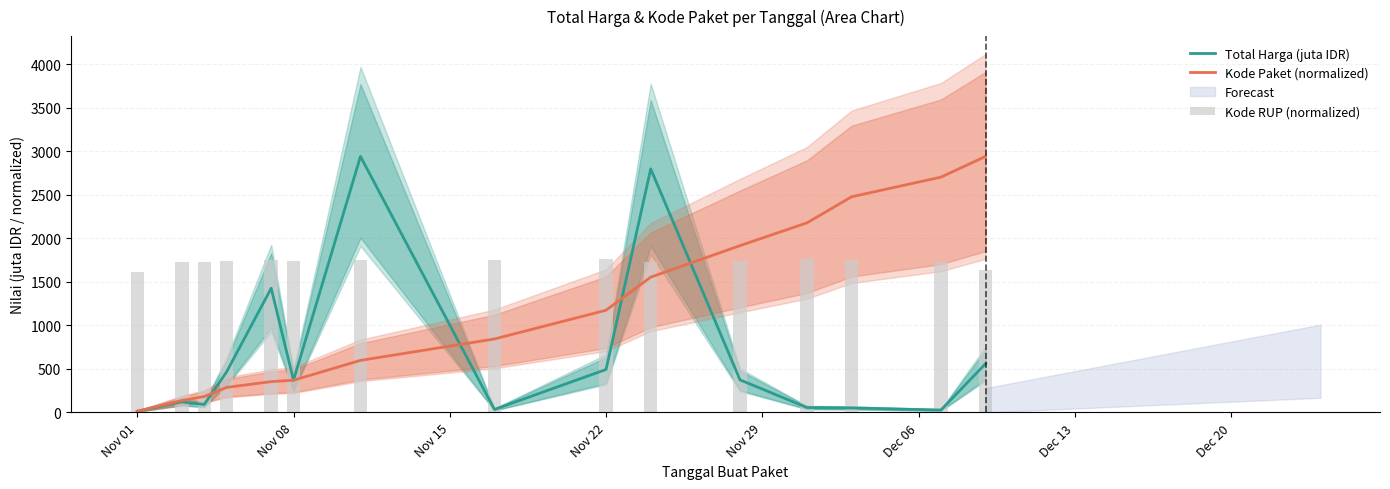

What is the minimum value shown in the chart?

12.8